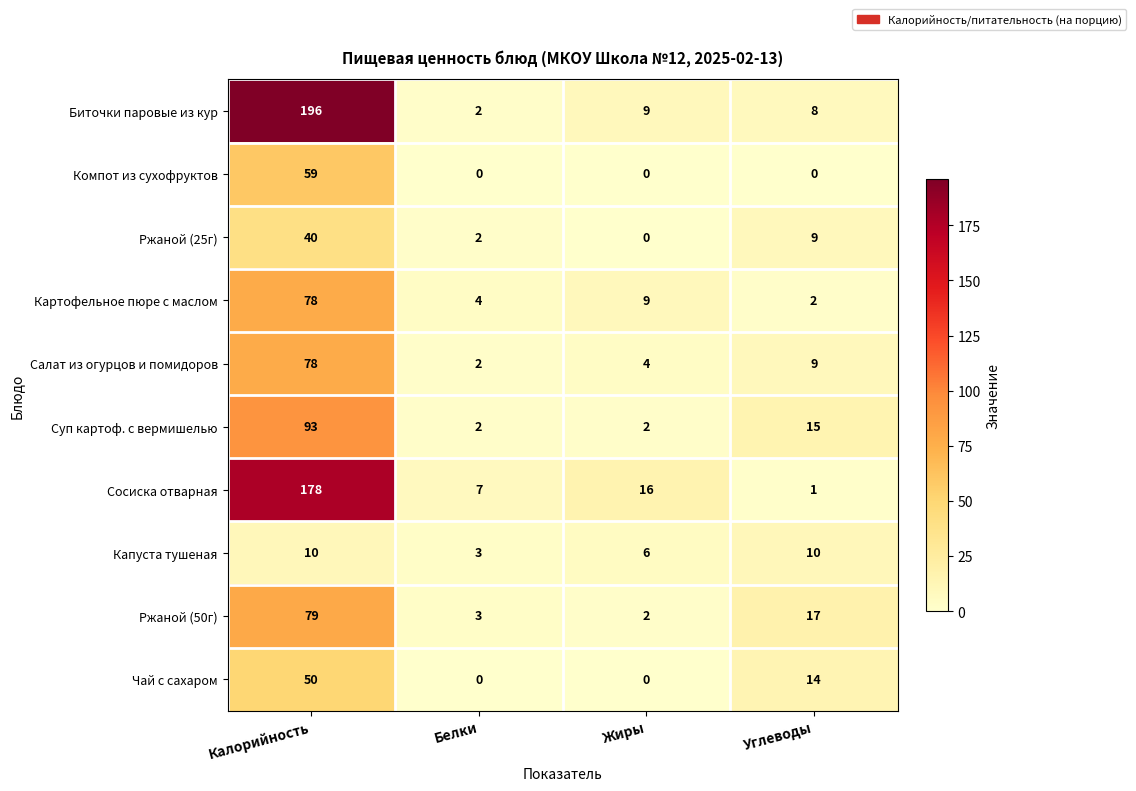

What is the greatest value displayed?

196